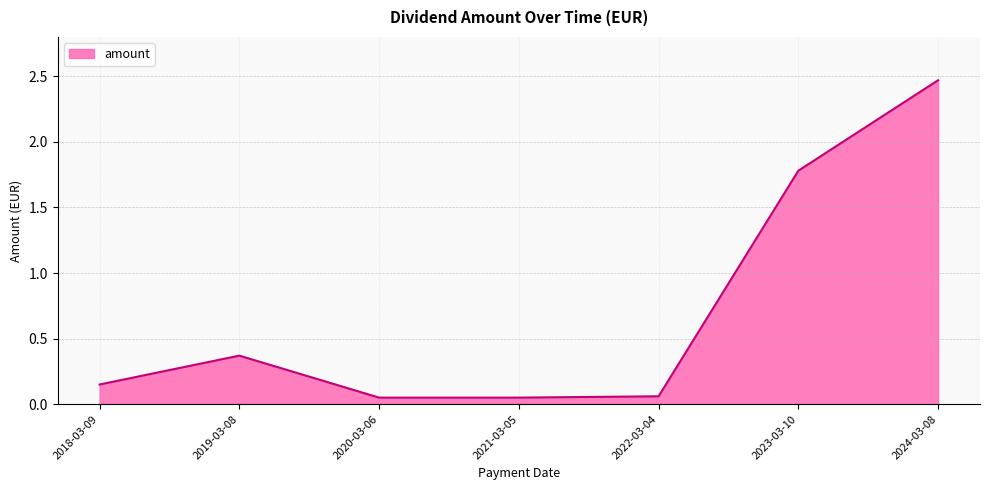

What position from the left is 2019-03-08?

2